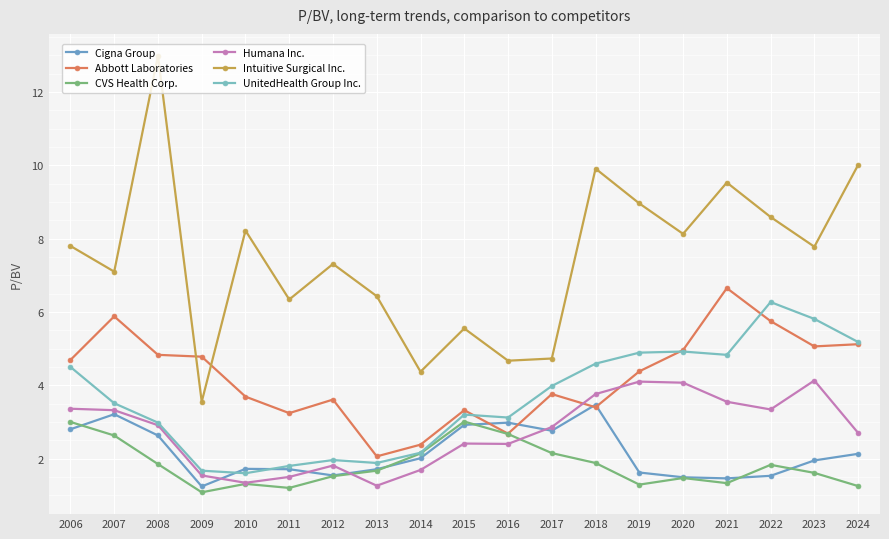

True or false: Cigna Group has a value of 1.4 at 2014.

False